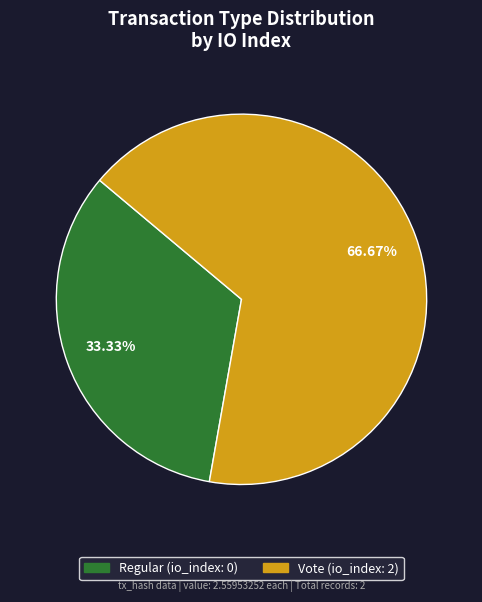

Rank the categories by value from lowest to highest.

Regular, Vote